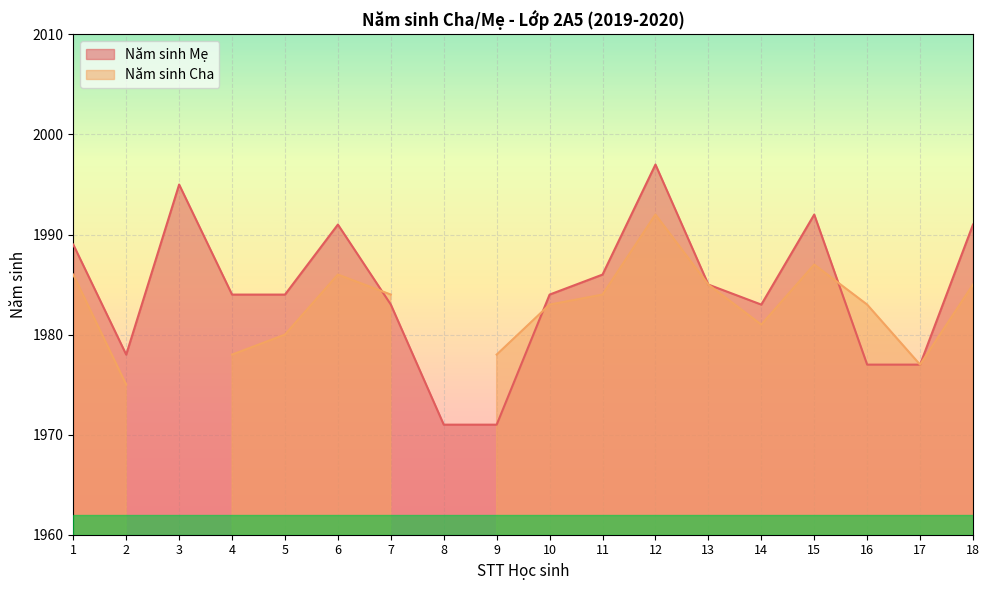

List the labels in order of value, smallest first.

8, 9, 16, 17, 2, 7, 14, 4, 5, 10, 13, 11, 1, 6, 18, 15, 3, 12